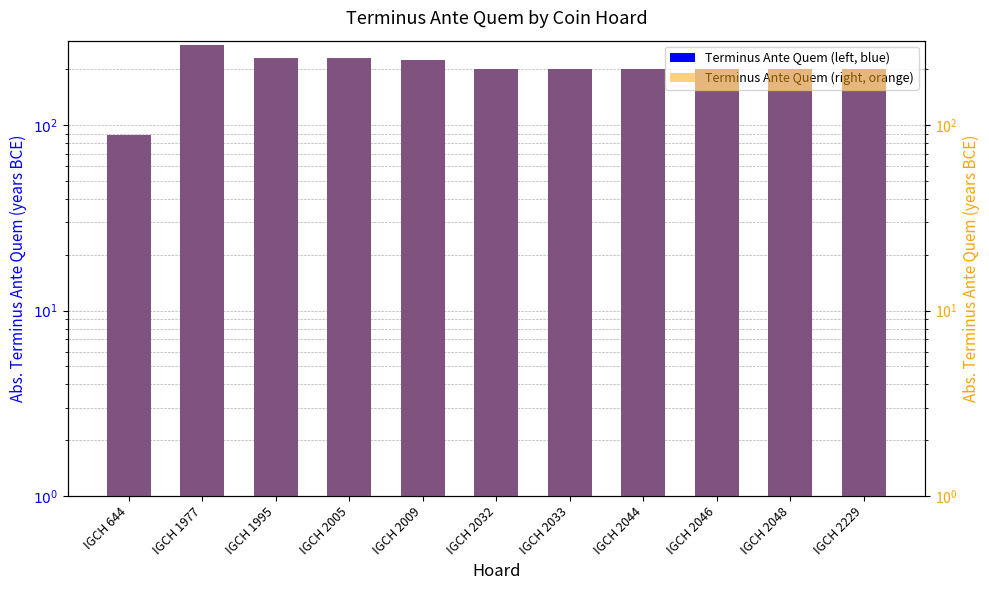

At IGCH 1995, list the series in order from largest to smallest.

Terminus Ante Quem, Terminus Ante Quem (right)